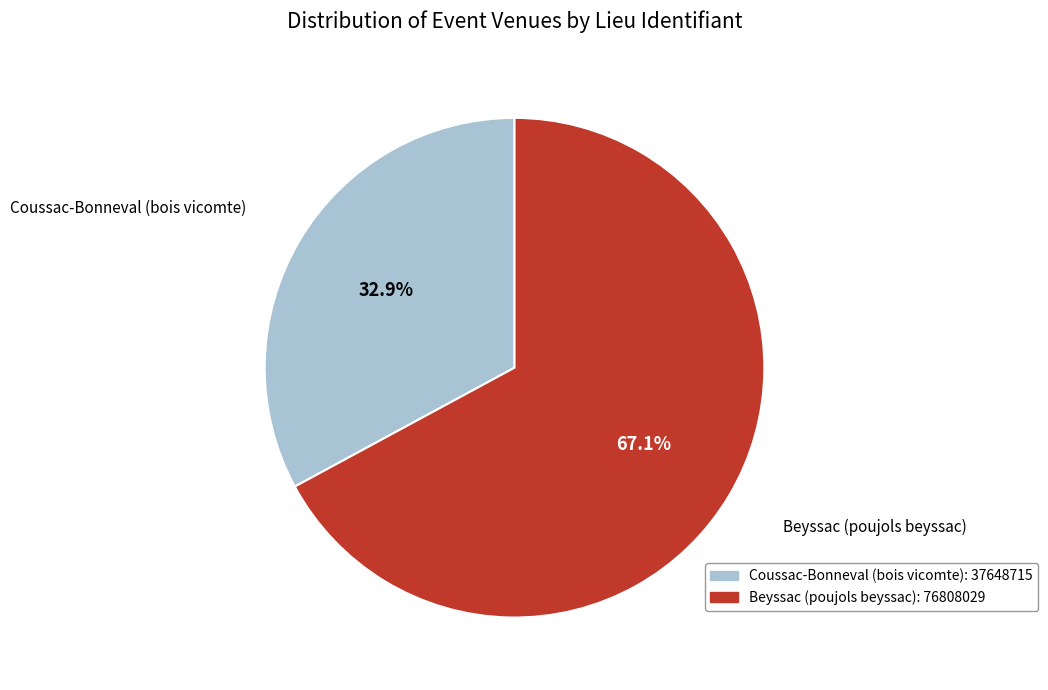

What portion of the pie excludes Beyssac (poujols beyssac)?

32.9%